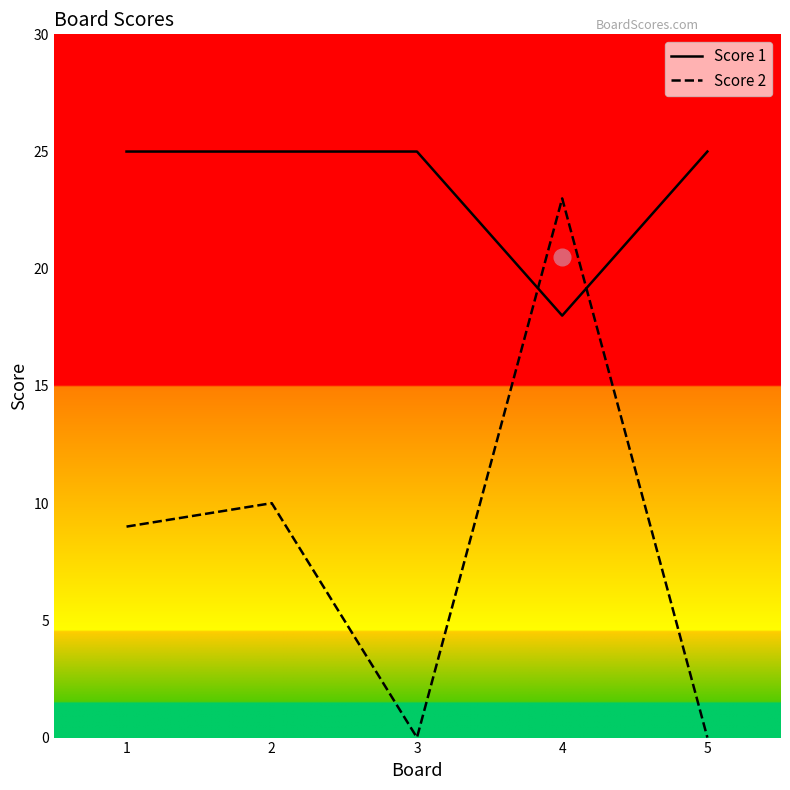

What is the highest value of the Score 2 series?

23